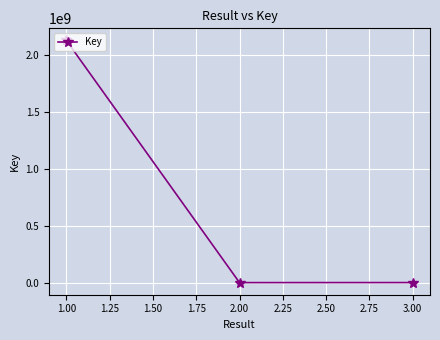

At which category does the chart reach its peak across all series?

1.00